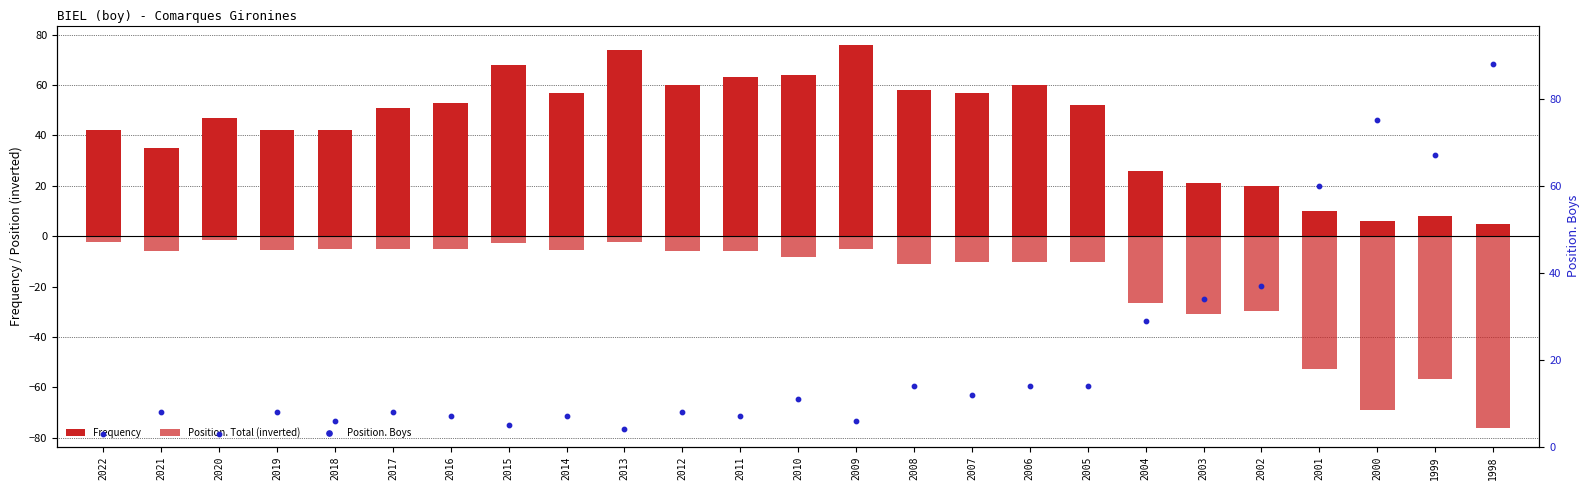

Which series contains the highest Y value?

Position. Boys